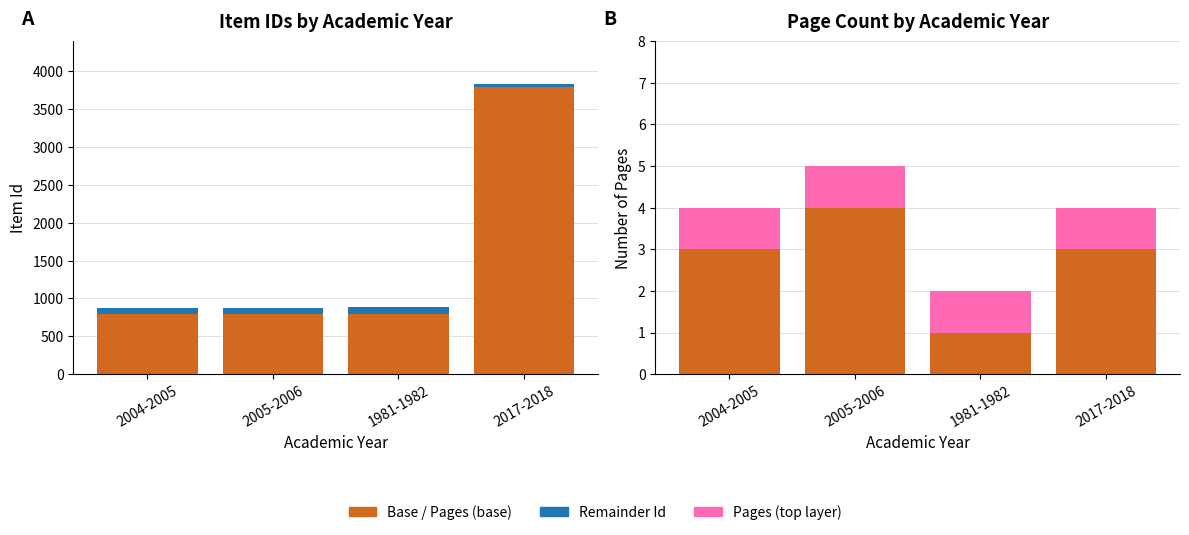

Which series changed the most between 1981-1982 and 2017-2018?

Base Id